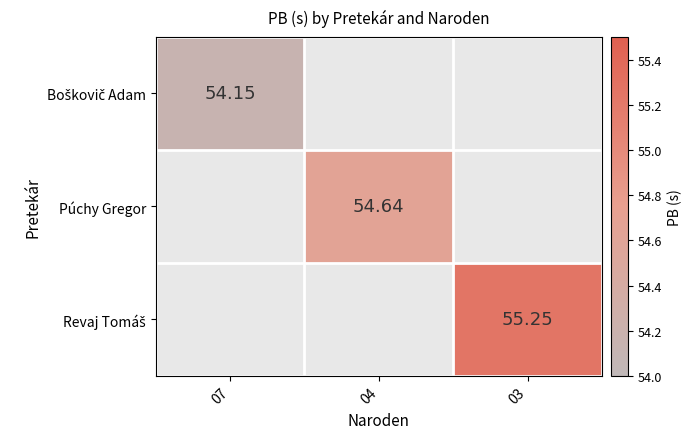

At how many categories does at least one series exceed 54?

3